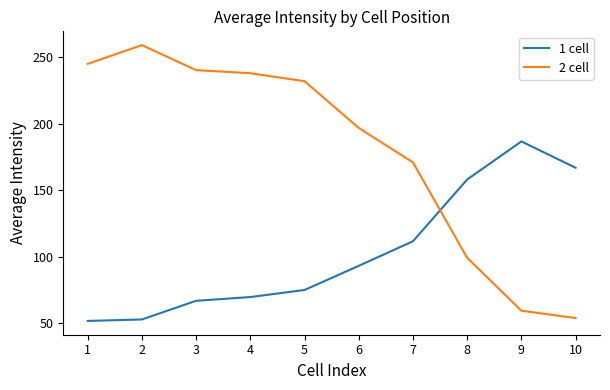

What are all the series names shown in the legend?

1 cell, 2 cell